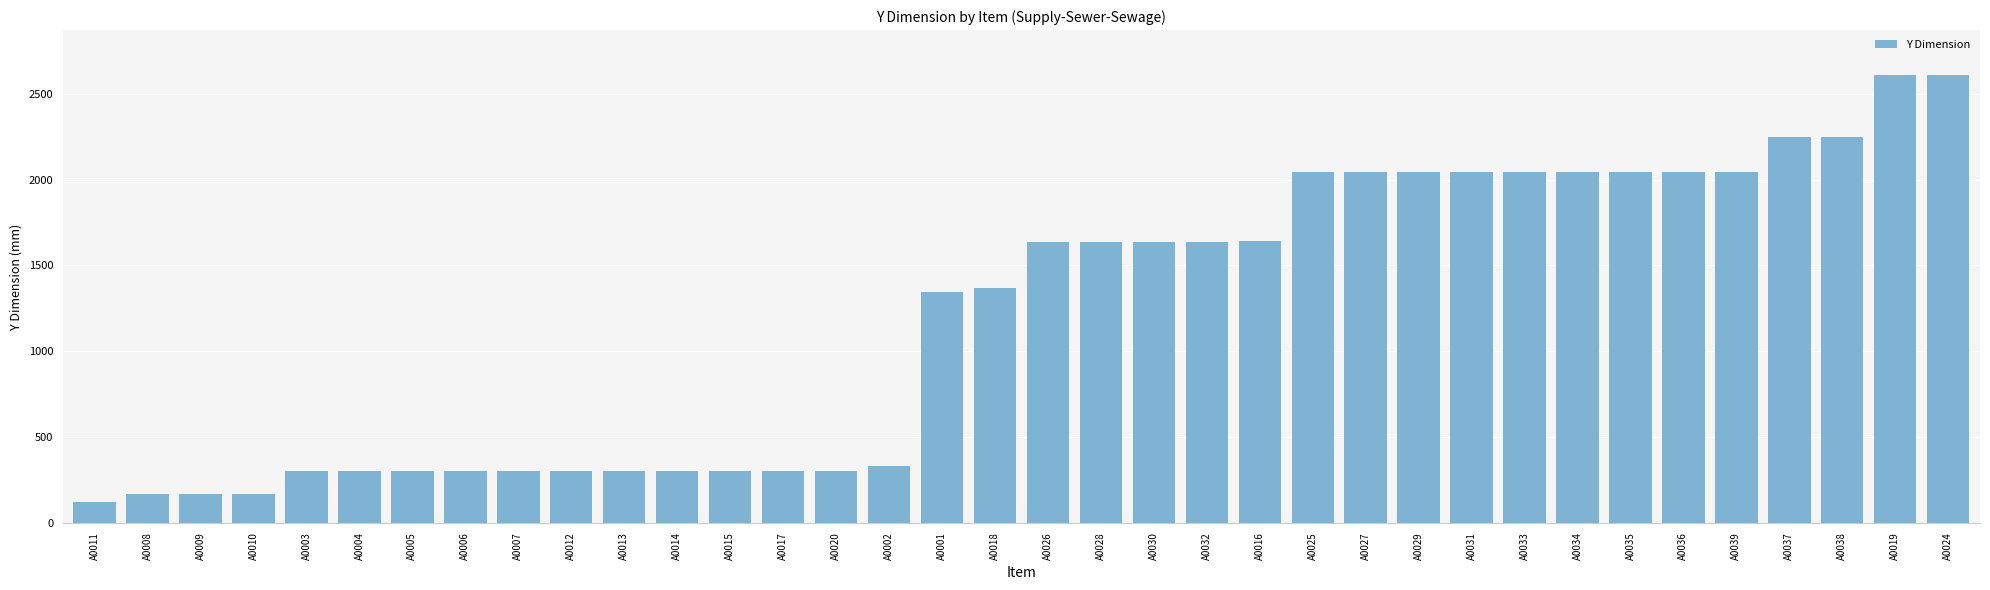

What is the difference between the values at A0011 and A0032?

1518